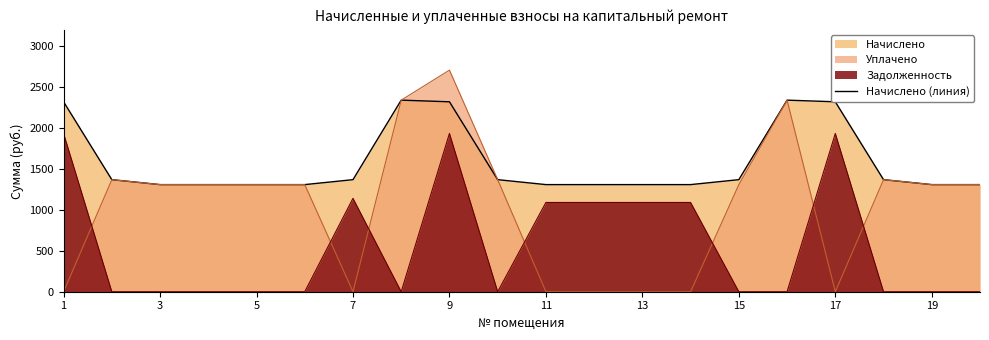

Reading left to right, what are all the values shown in this chart?

2320.7	1369.3	1308.8	1308.8	1308.8	1308.8	1369.3	2340.8	2320.7	1369.3	1308.8	1308.8	1308.8	1308.8	1369.3	2340.8	2320.7	1369.3	1308.8	1308.8